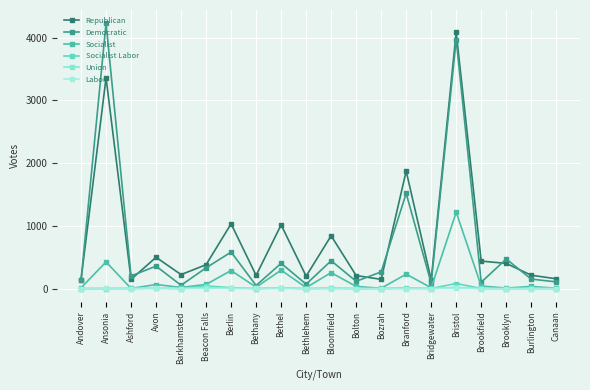

True or false: Republican has a value of 316 at Barkhamsted.

False